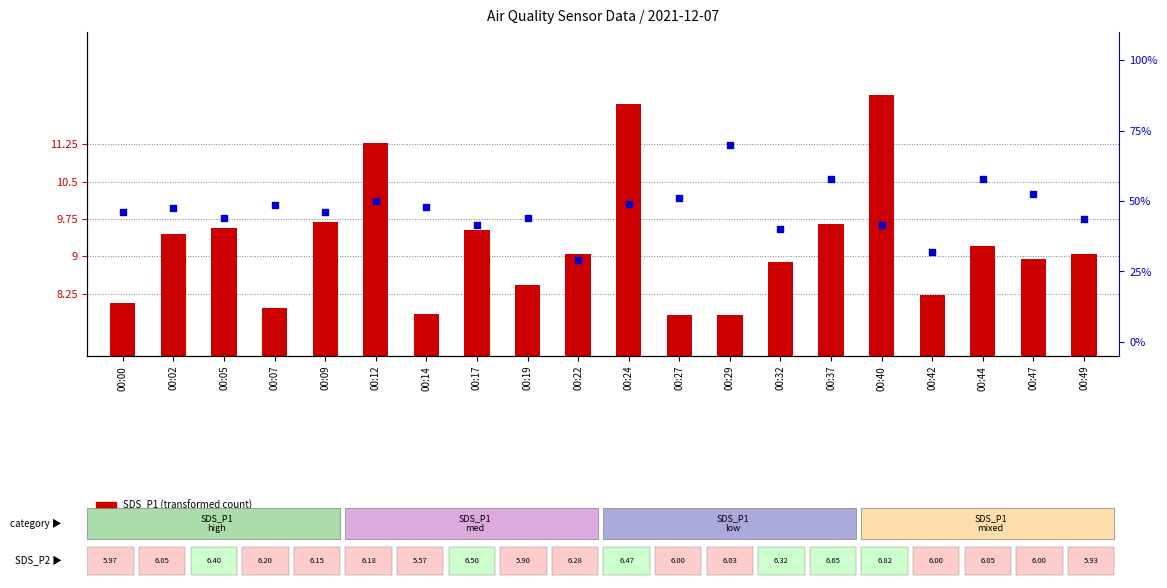

Which series has the widest spread of Y values?

BME280_humidity percentile